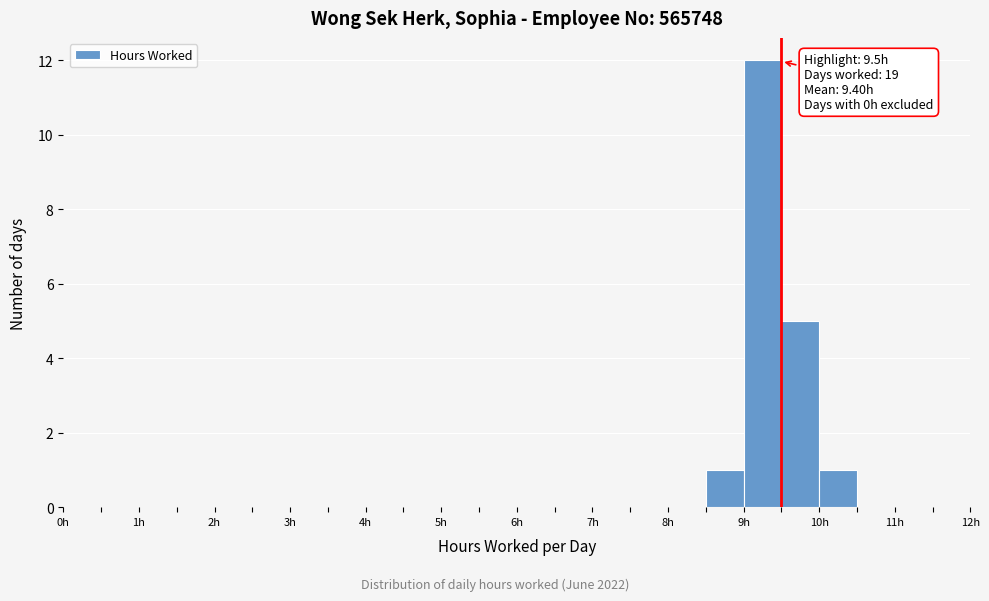

Over which range of the x-axis is the bar tallest?

9.0 to 9.5